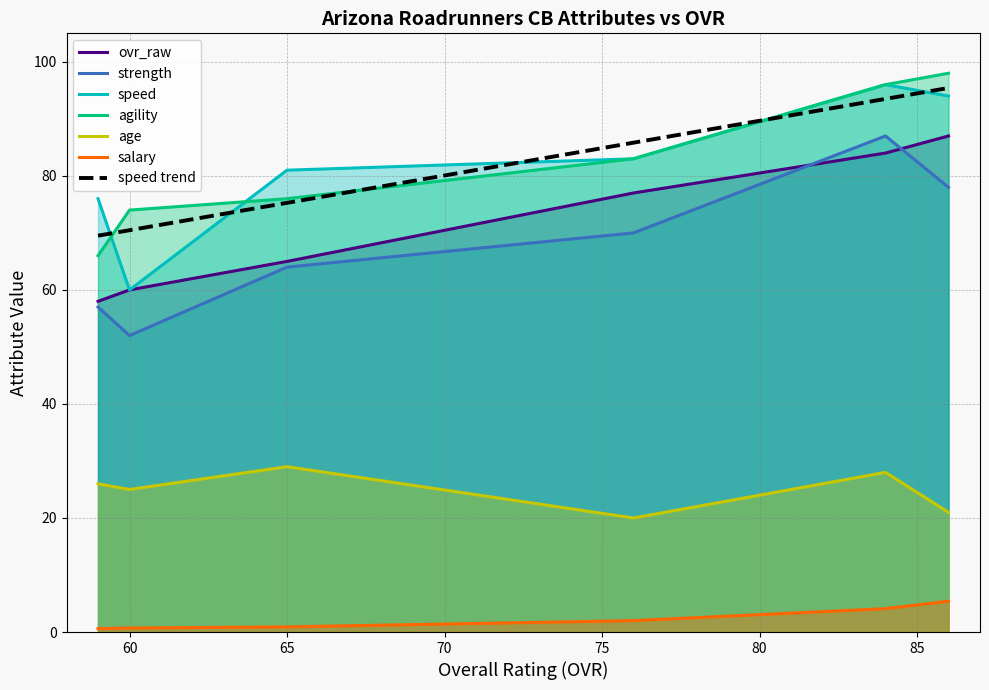

What is the minimum value for agility?

66.0